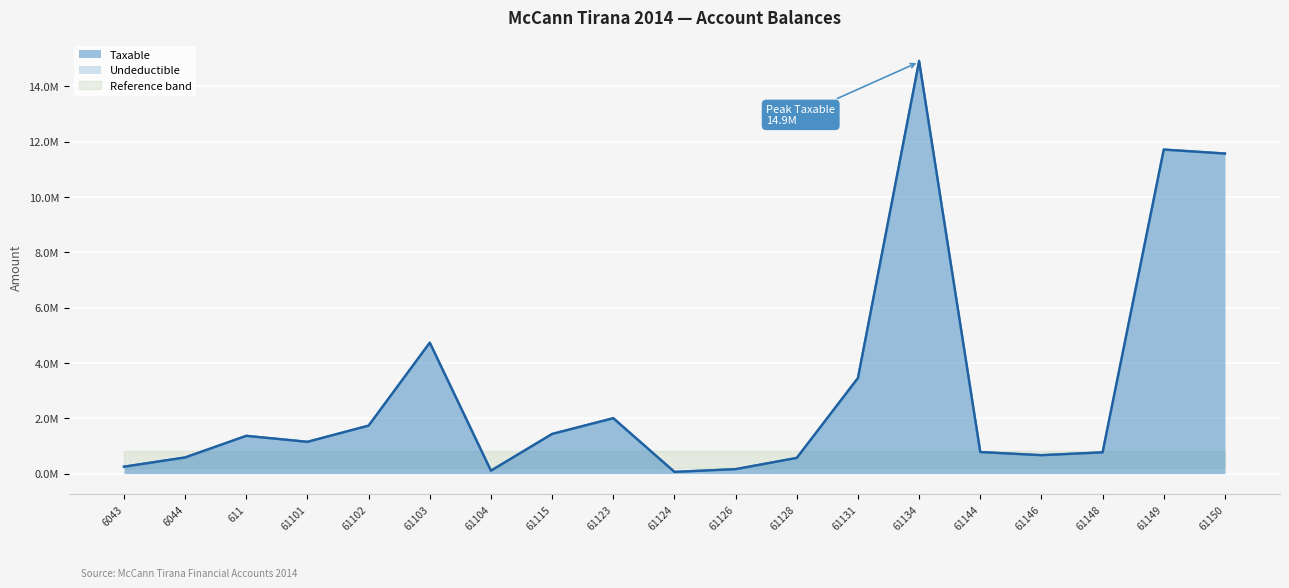

What is the difference between the second highest and minimum values?

11656063.4